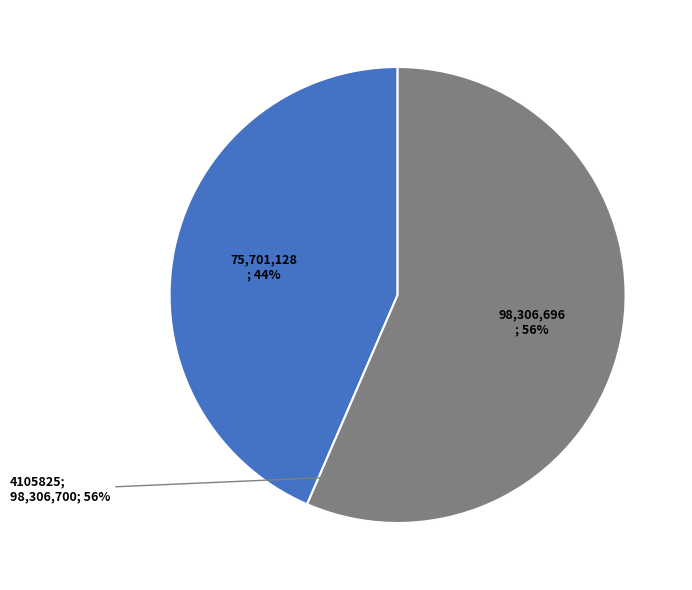

Is there a majority slice in this chart?

Yes